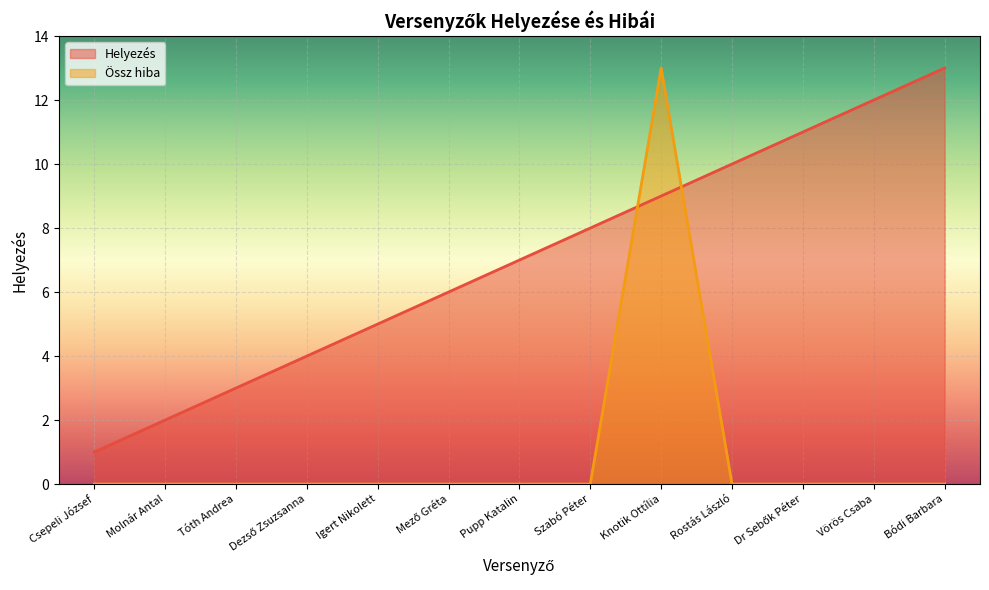

How many lines are shown in the chart?

2